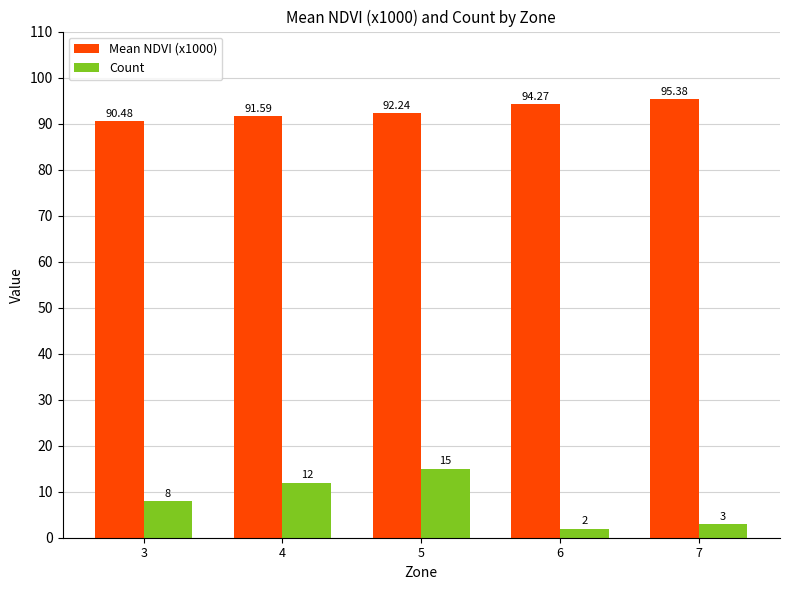

Which series changed the most between 4 and 6?

Count